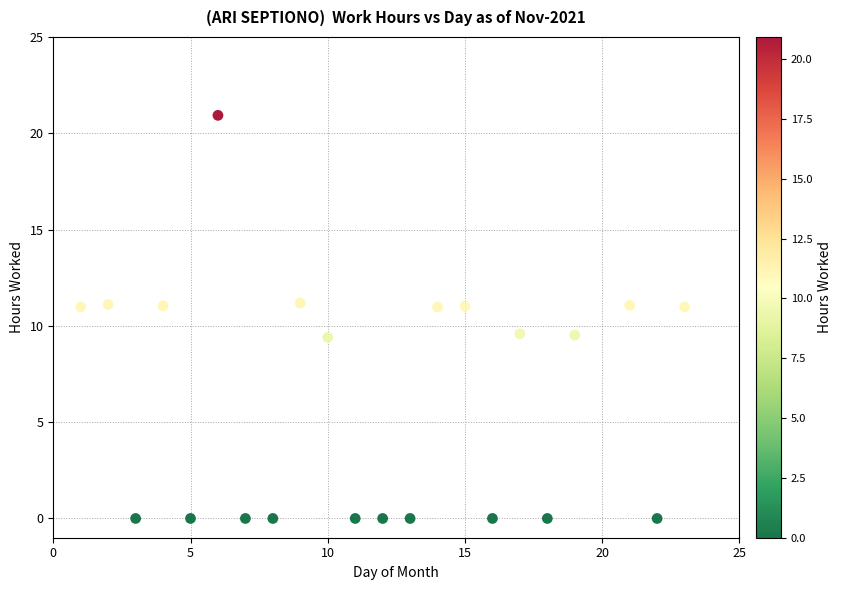

What is the range of X values (max minus min)?

22.0